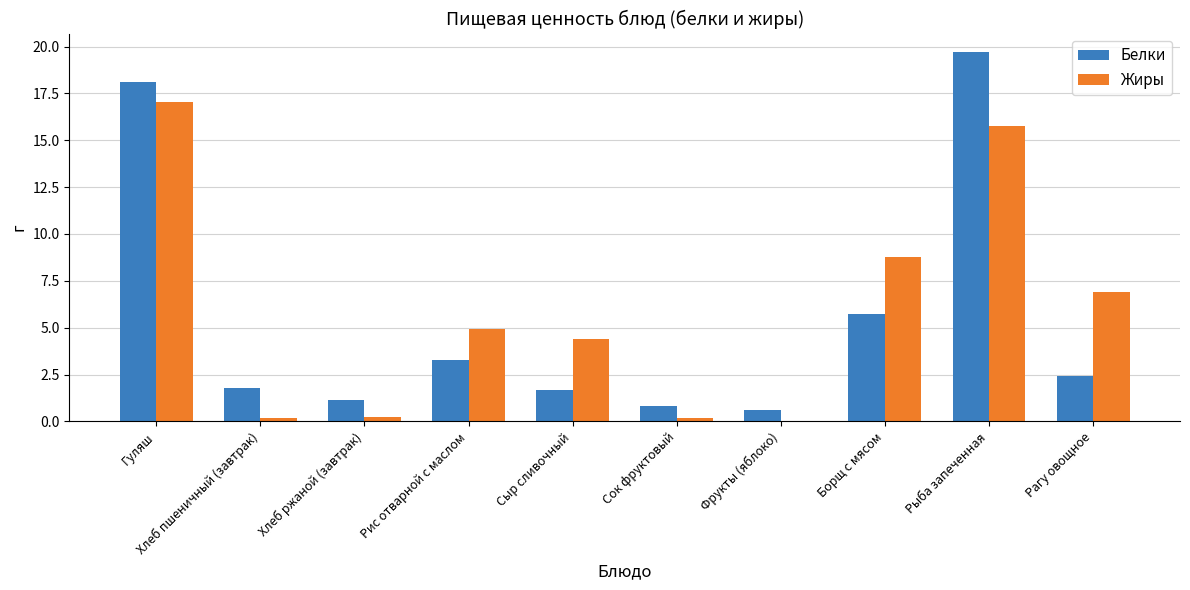

What is the sum of all Жиры values?

58.5